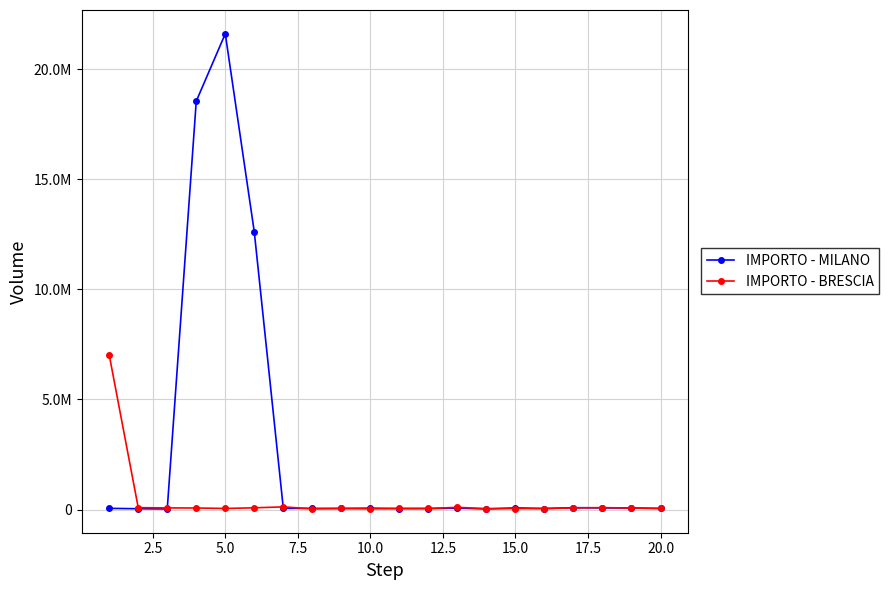

Which series has the largest range (max minus min)?

IMPORTO - MILANO